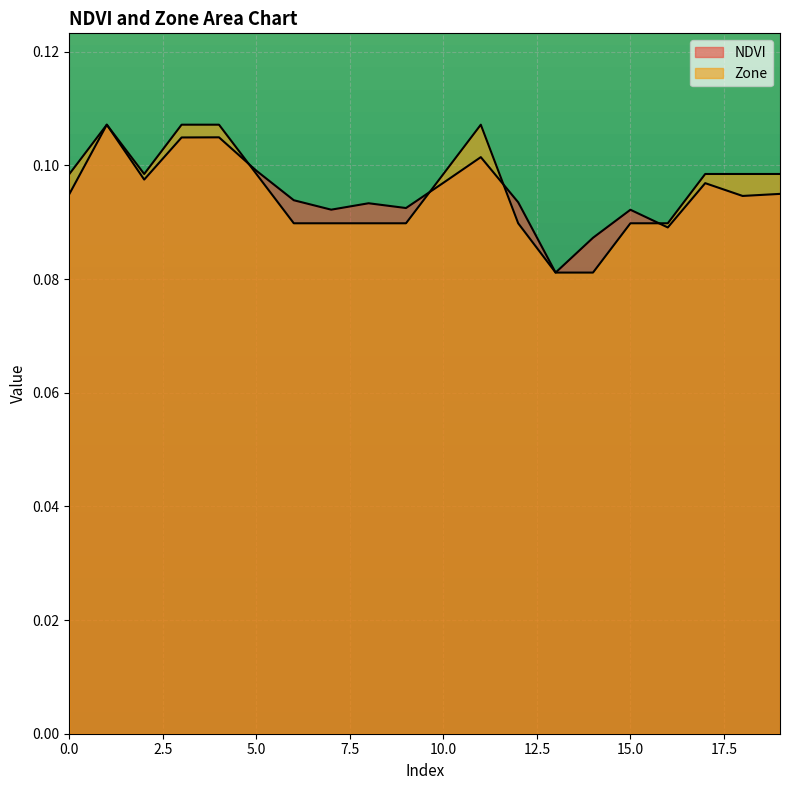

At which category does Zone reach its first local valley?

2